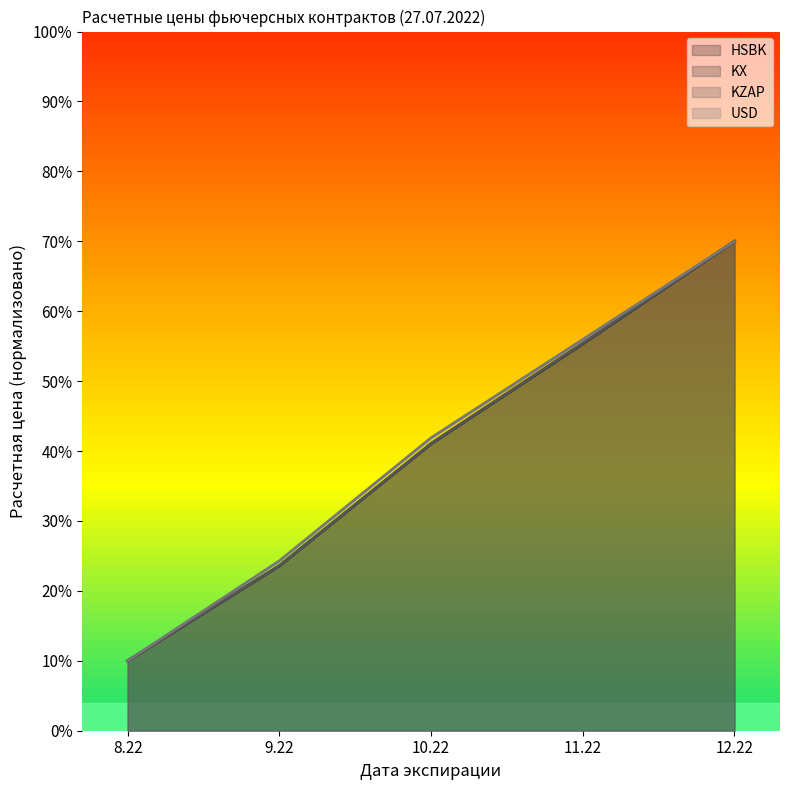

At which category is the sum across all series the highest?

12.22